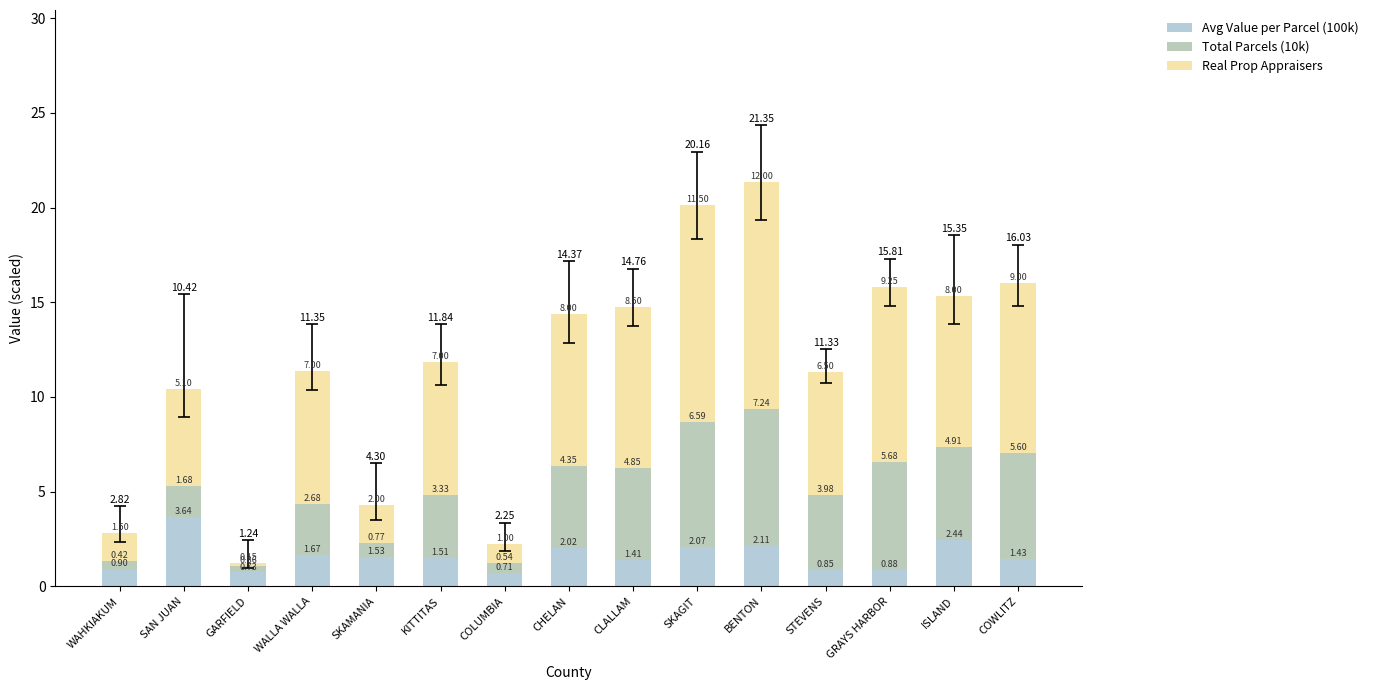

Are the bars grouped side by side (vs. stacked)?

No